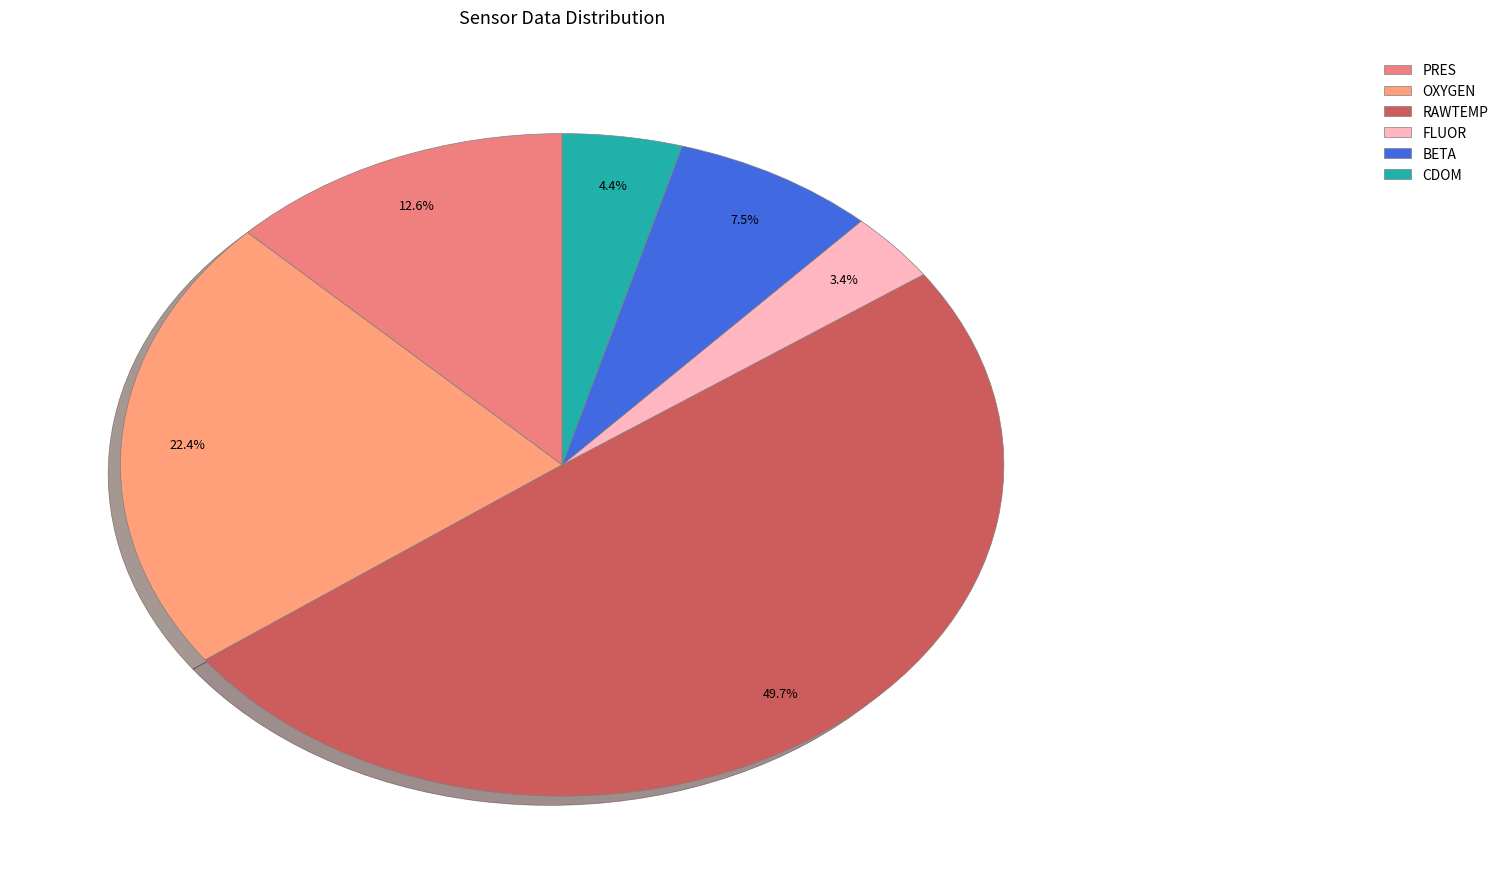

To the nearest percent, what is the difference between the largest and smallest slice percentages?

46%